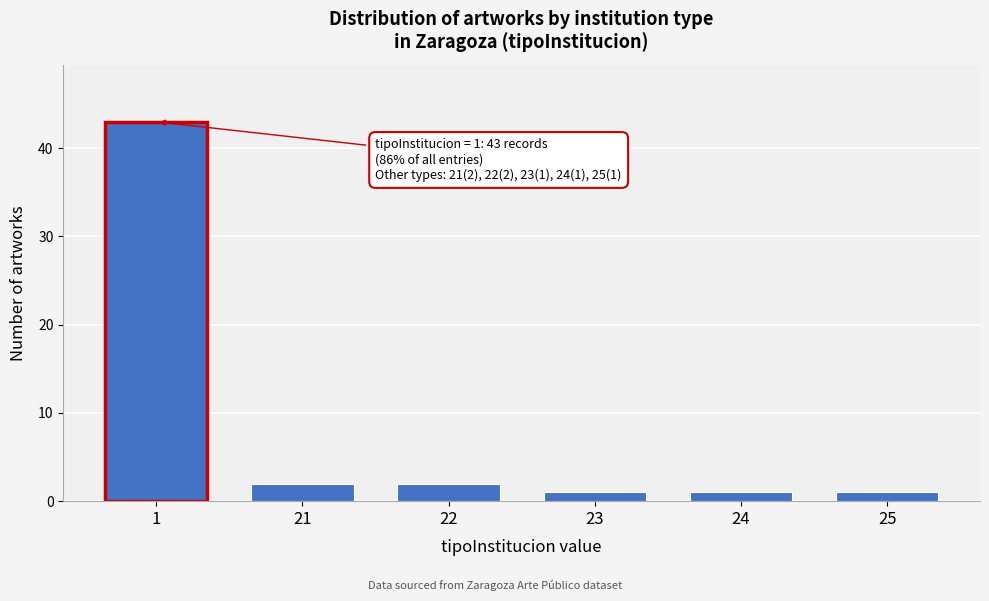

Reading left to right, what are all the values shown in this chart?

43	2	2	1	1	1